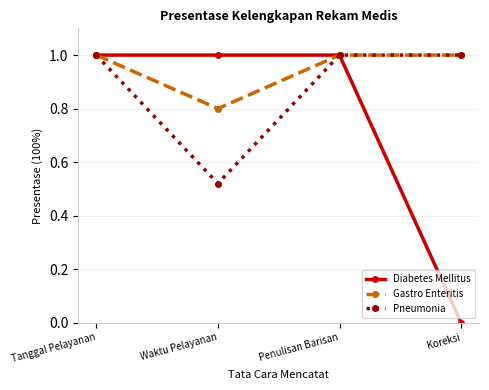

Is it true that Diabetes Mellitus equals 1.0 at Tanggal Pelayanan?

True